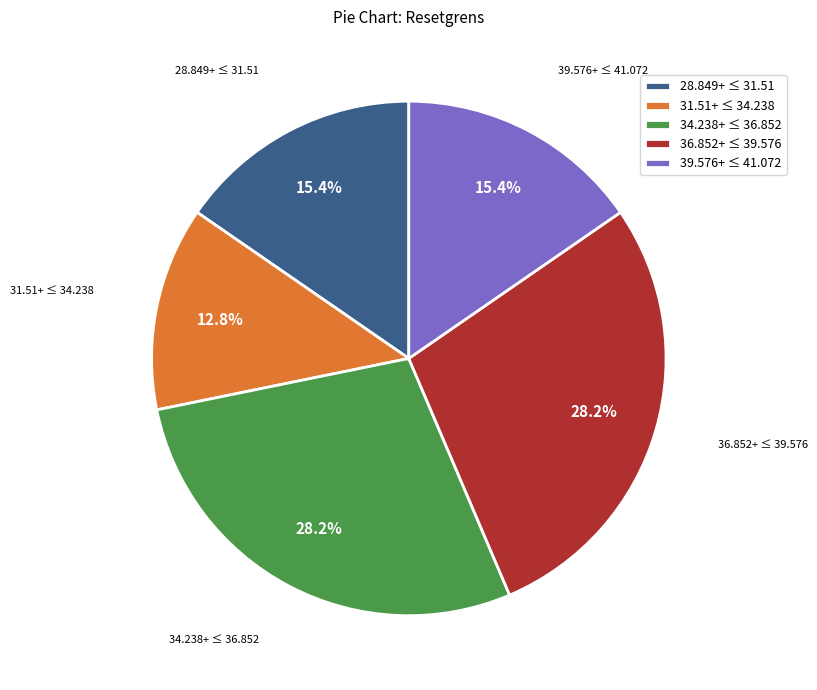

Combined, do 39.576+ ≤ 41.072 and 36.852+ ≤ 39.576 account for over 50%?

No